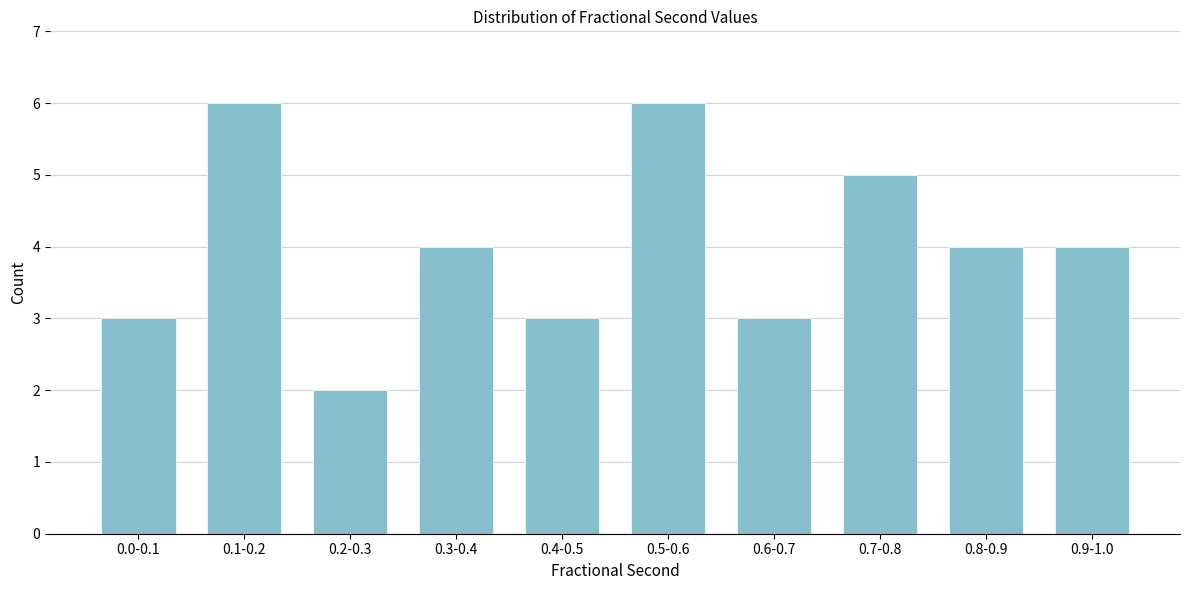

Reading left to right, list all the values displayed in this chart.

0.0-0.1=3	0.1-0.2=6	0.2-0.3=2	0.3-0.4=4	0.4-0.5=3	0.5-0.6=6	0.6-0.7=3	0.7-0.8=5	0.8-0.9=4	0.9-1.0=4